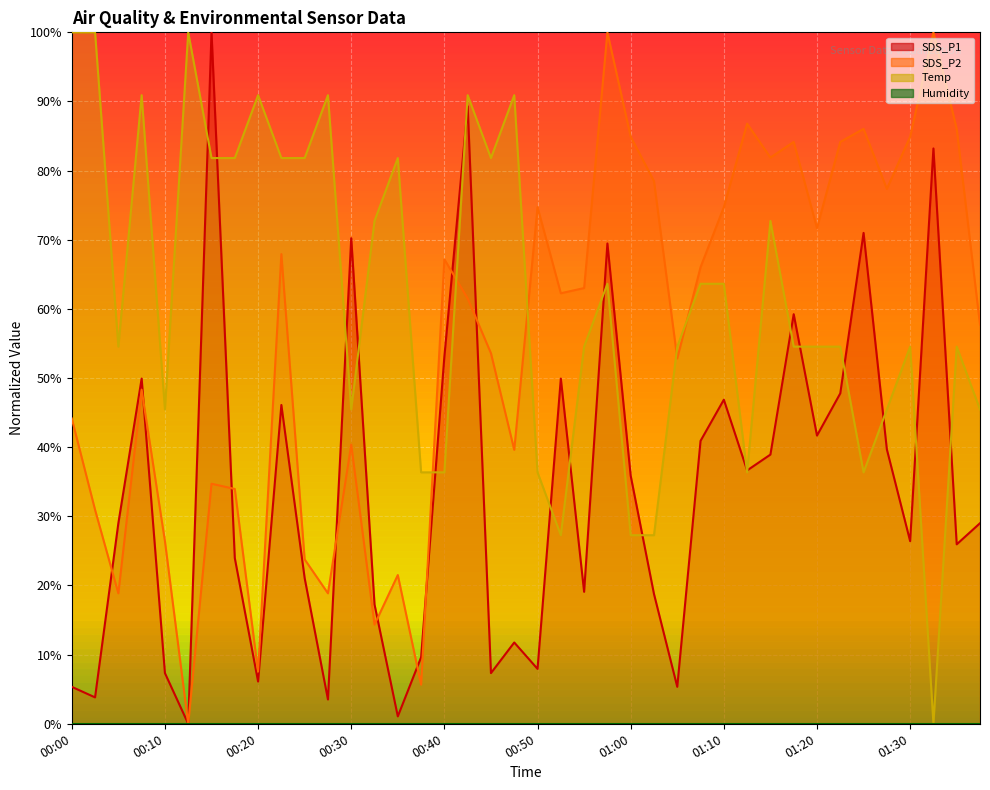

What is the total value across all series at 00:50?

1.2